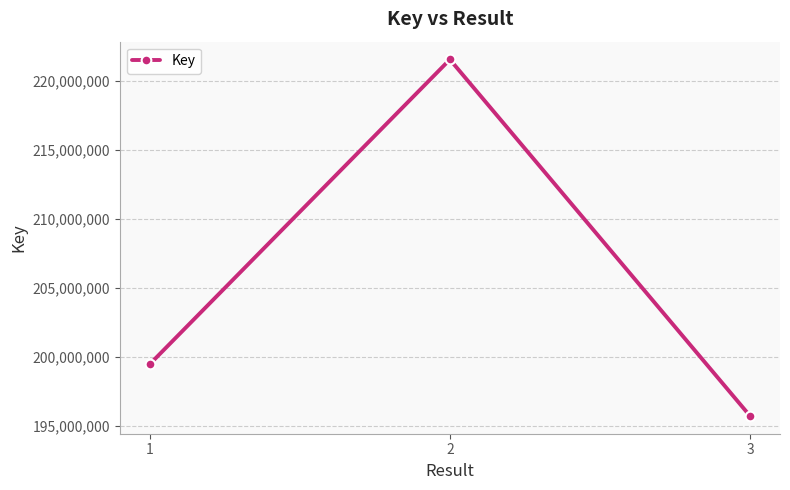

Approximately how many times larger is the value at 2 compared to 3?

1.1